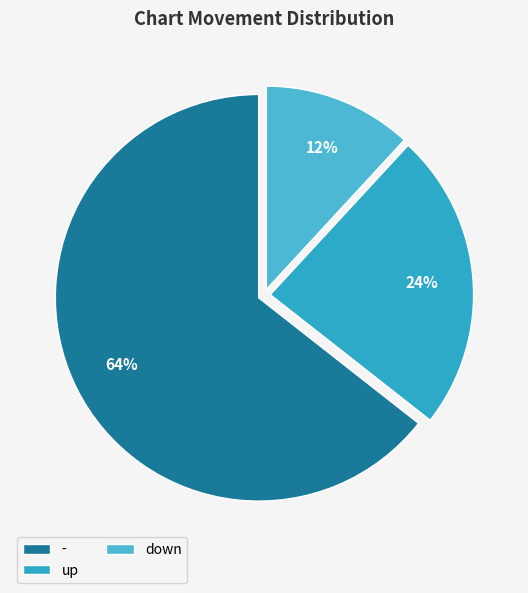

How many slices are in this pie chart?

3